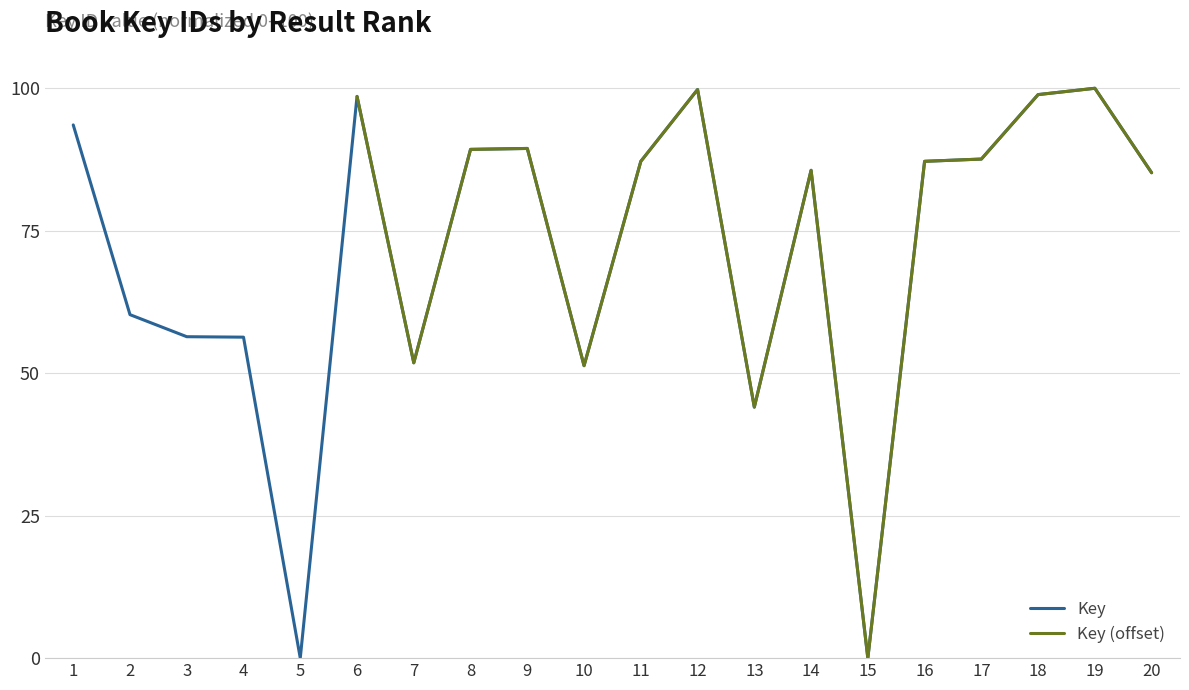

True or false: there are more than 0 points higher than both neighbors.

True